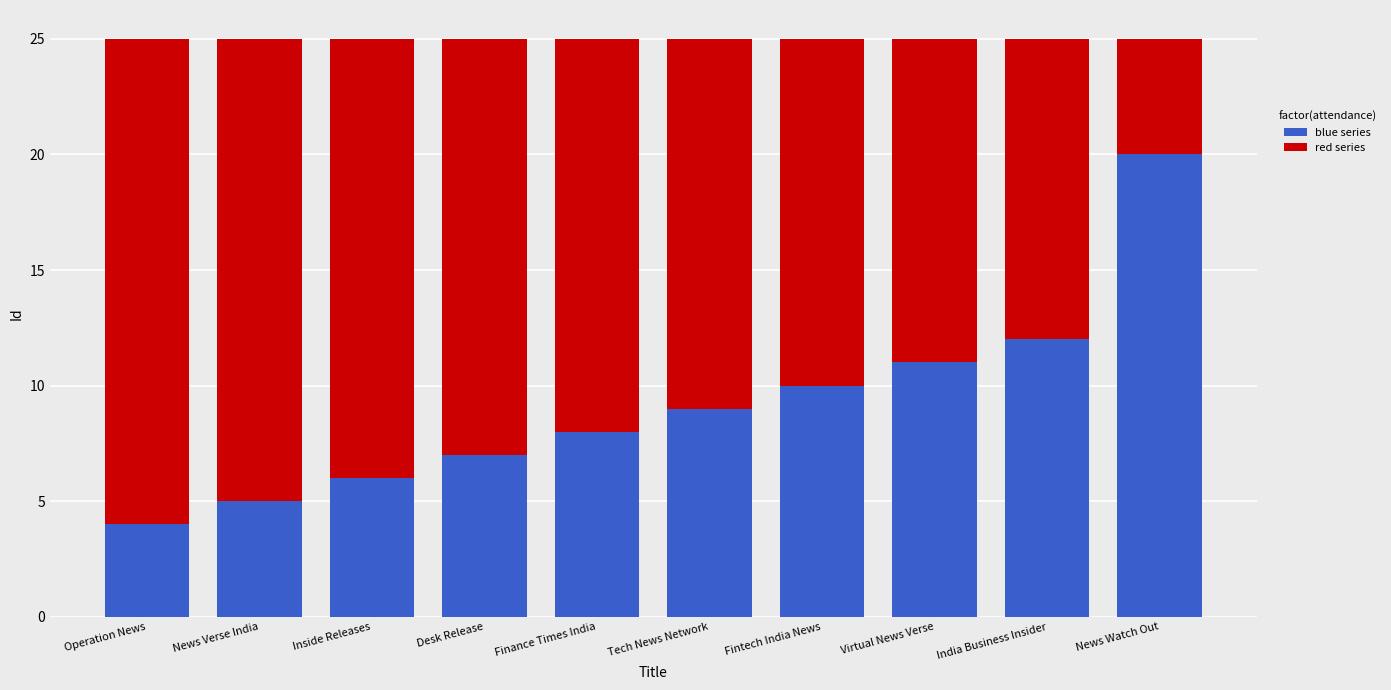

What is the total value across all series at Operation News?

25